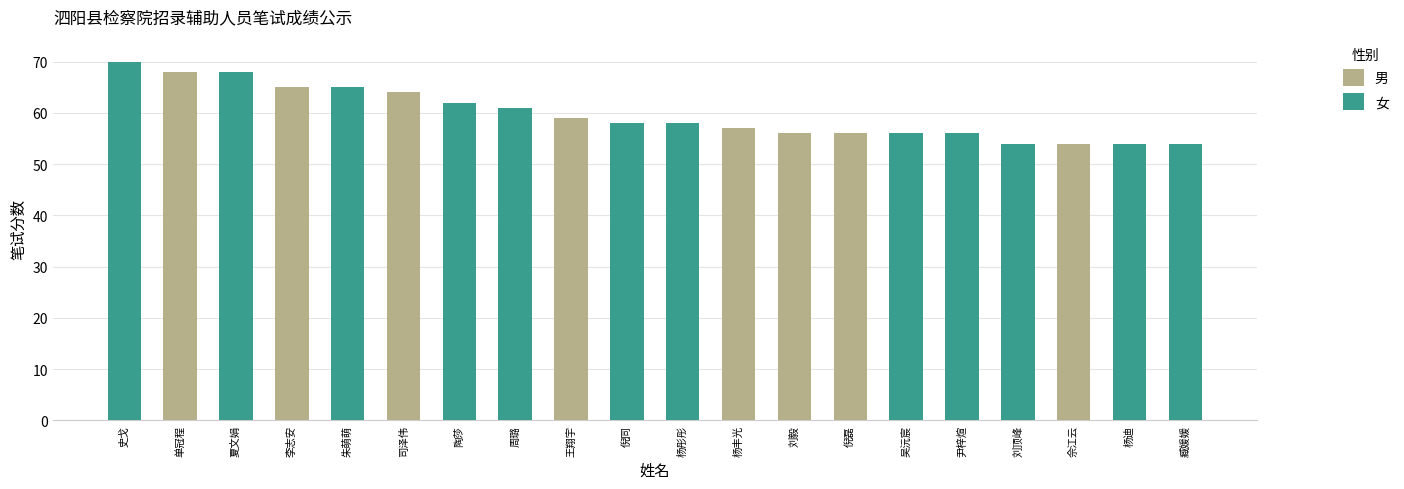

What are all the series names shown in the legend?

男, 女